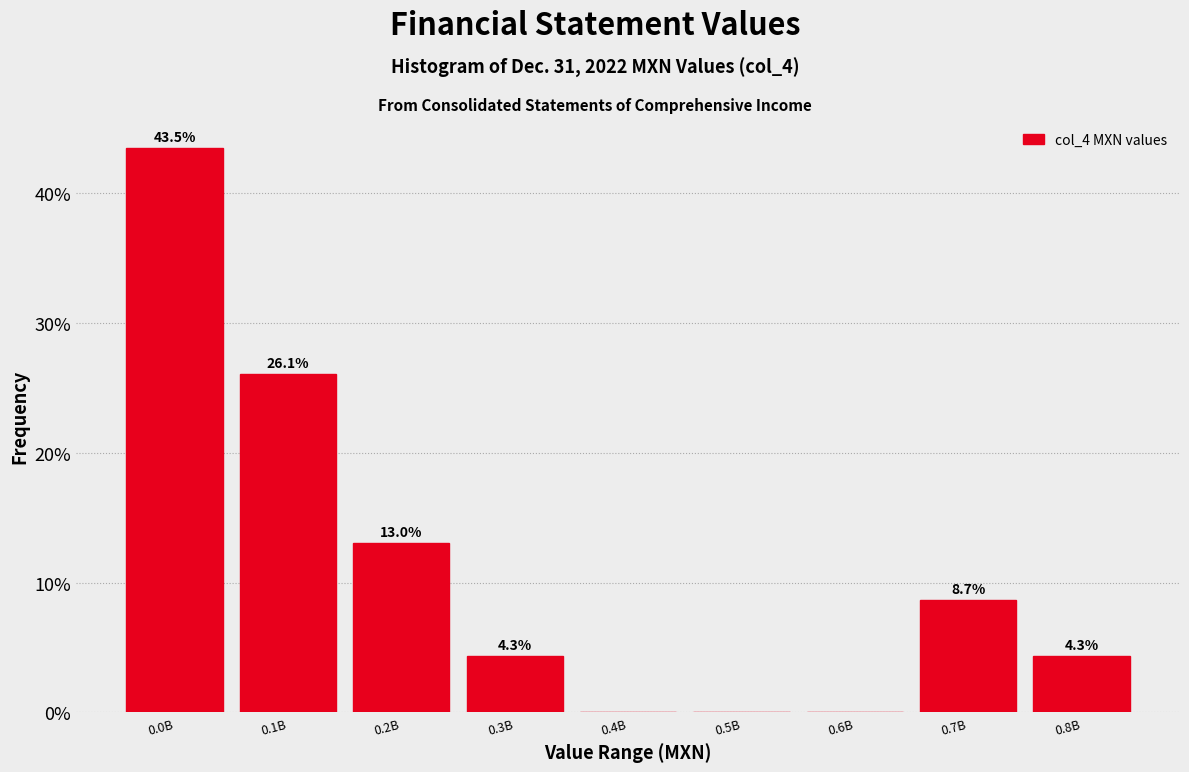

Reading right to left, transcribe all the data shown in this chart.

0.8B=4.3	0.7B=8.7	0.6B=0.0	0.5B=0.0	0.4B=0.0	0.3B=4.3	0.2B=13.0	0.1B=26.1	0.0B=43.5